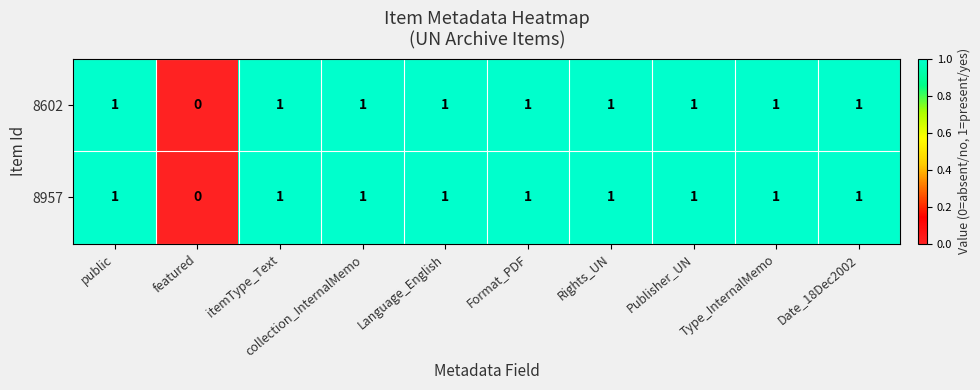

What is the sum of all 8602 values?

9